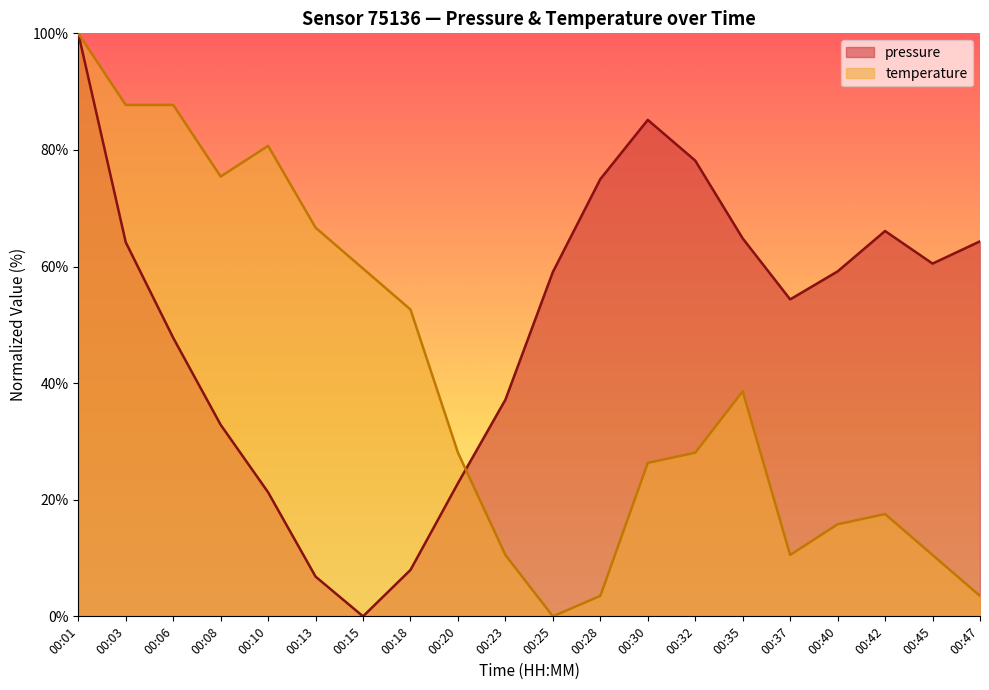

Reading left to right, transcribe all the data shown in this chart.

pressure: 00:01=100.0	00:03=64.2	00:06=47.8	00:08=32.9	00:10=21.3	00:13=6.8	00:15=0.0	00:18=8.0	00:20=22.8	00:23=37.2	00:25=59.1	00:28=75.0	00:30=85.2	00:32=78.2	00:35=64.8	00:37=54.4	00:40=59.2	00:42=66.1	00:45=60.5	00:47=64.3
temperature: 00:01=100.0	00:03=87.7	00:06=87.7	00:08=75.4	00:10=80.7	00:13=66.7	00:15=59.6	00:18=52.6	00:20=28.1	00:23=10.5	00:25=0.0	00:28=3.5	00:30=26.3	00:32=28.1	00:35=38.6	00:37=10.5	00:40=15.8	00:42=17.5	00:45=10.5	00:47=3.5